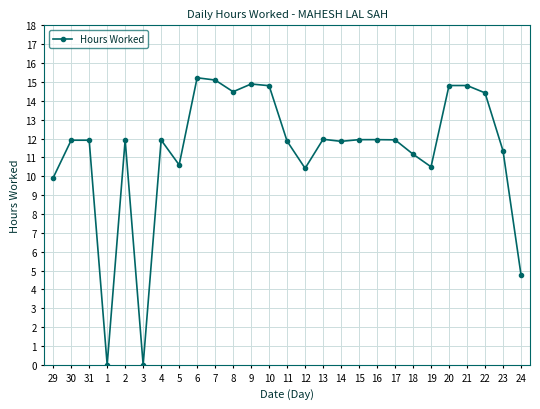

True or false: there are more than 1 points higher than both neighbors.

True